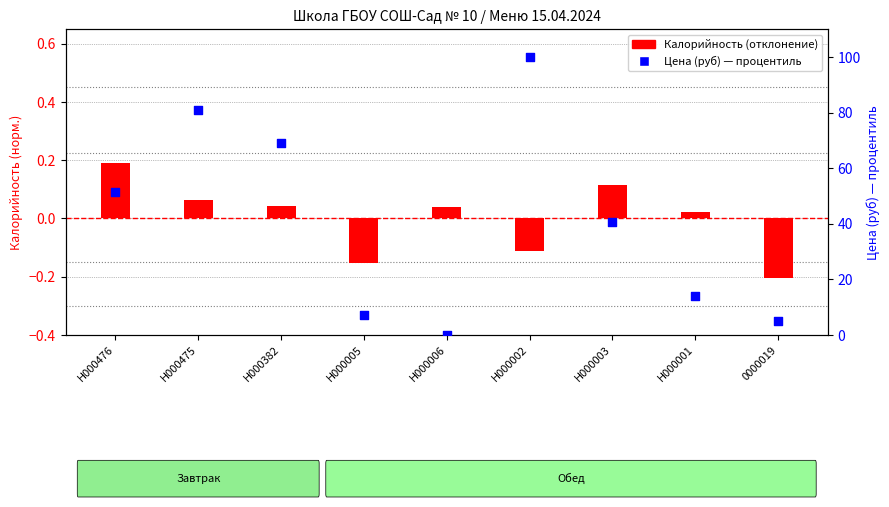

At which category is the sum across all series the highest?

Н000002